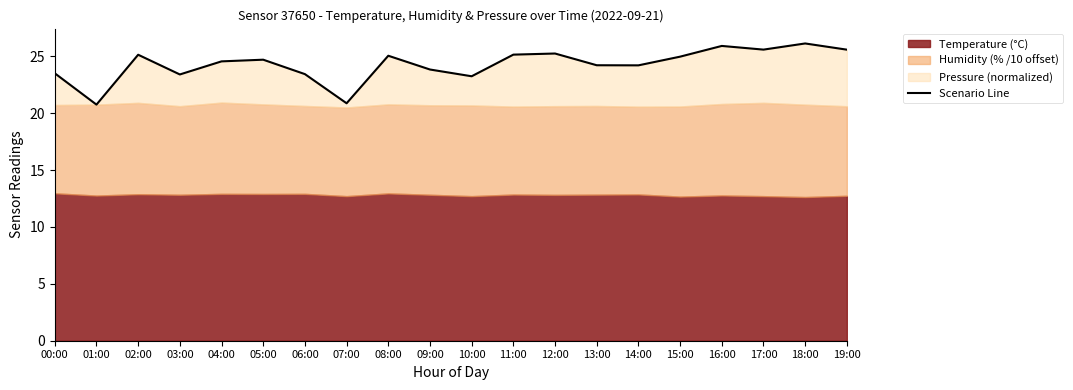

What is the average value?

24.3